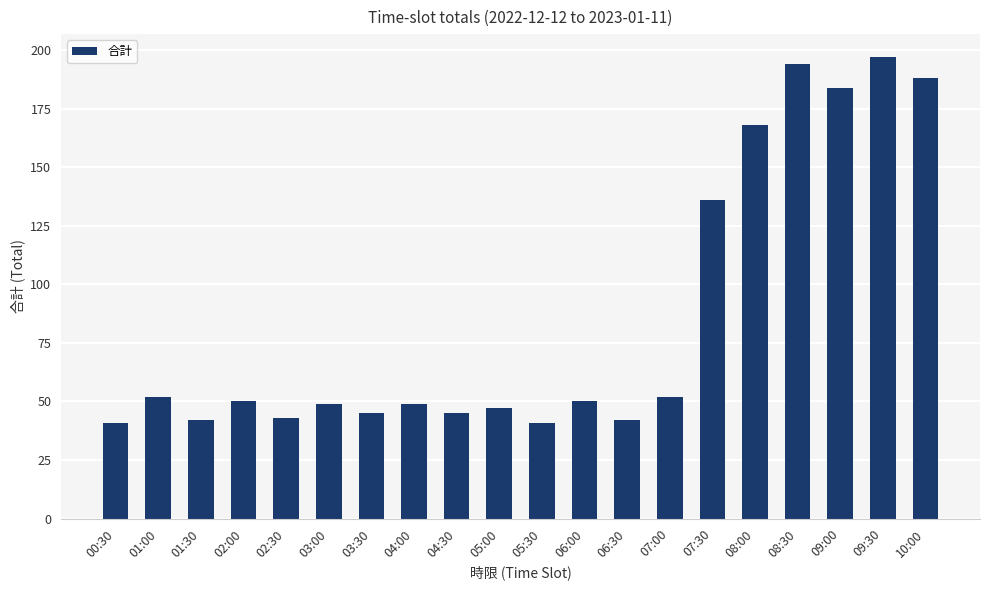

The chart shows a value of 49 at 03:00. True or false?

True